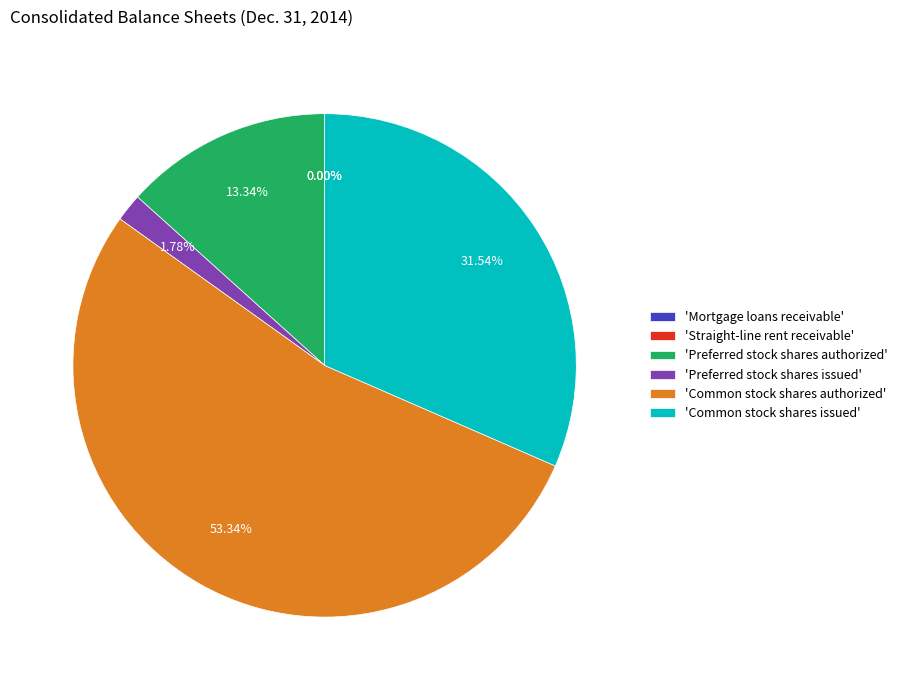

Which category has the biggest portion of the pie?

'Common stock shares authorized'